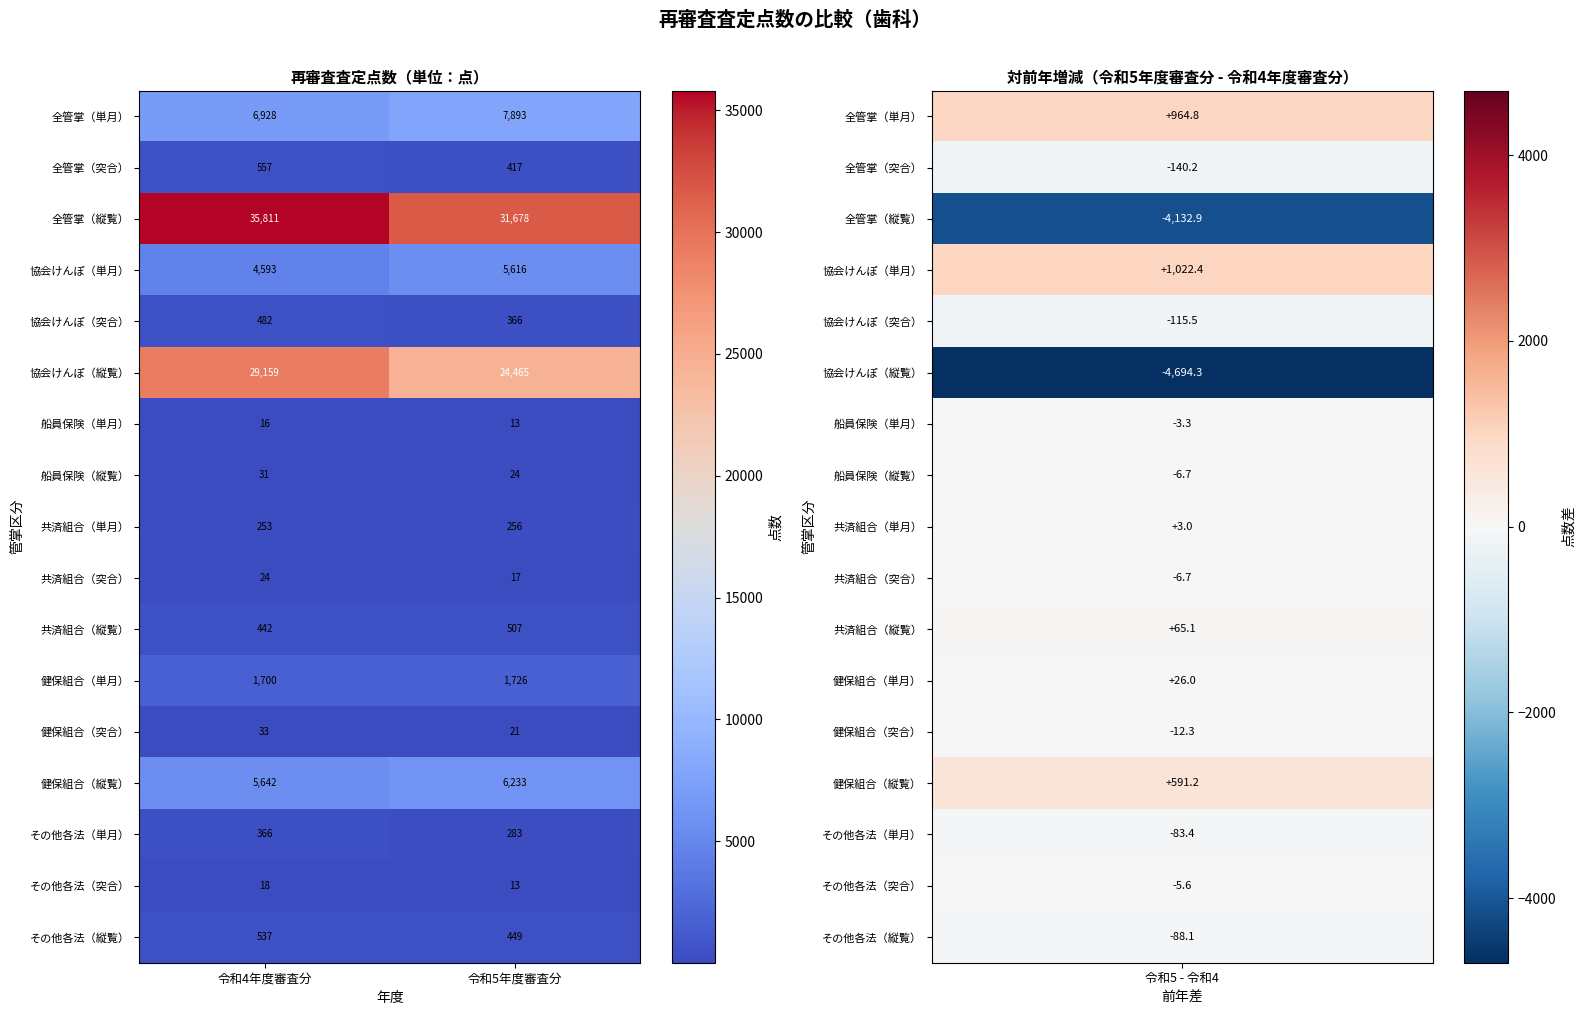

Rank the categories by 健保組合（縦覧） value from highest to lowest.

令和5年度審査分, 令和4年度審査分